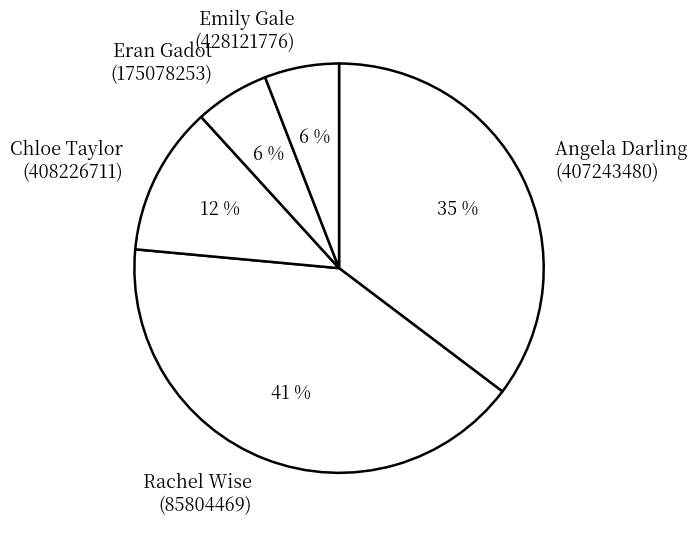

Which slice is the largest?

Rachel Wise (85804469)